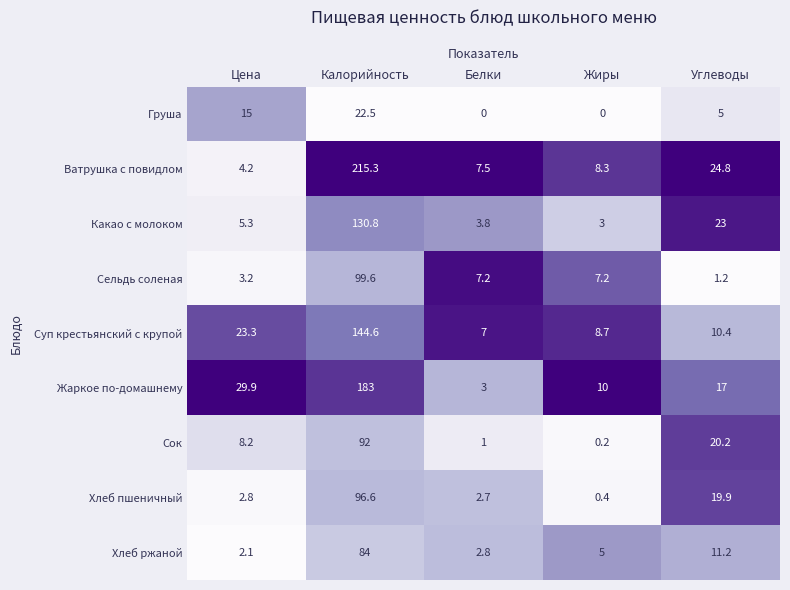

Between Белки and Жиры, which series saw the biggest shift?

Жаркое по-домашнему